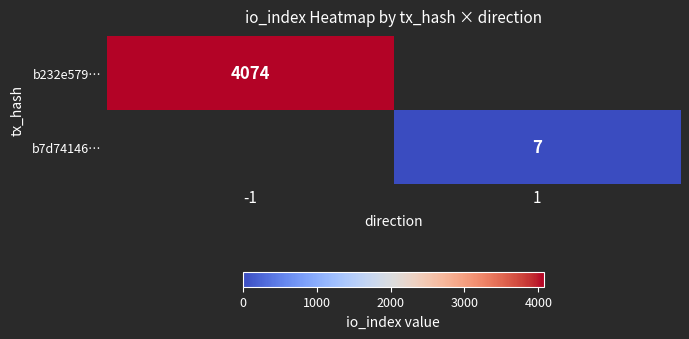

True or false: b7d74146… has a value of 7 at 1.

True